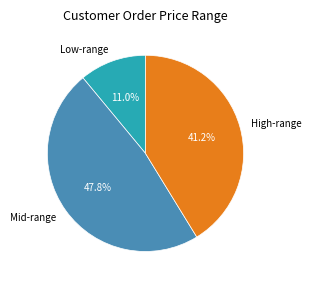

Is there a majority slice in this chart?

No